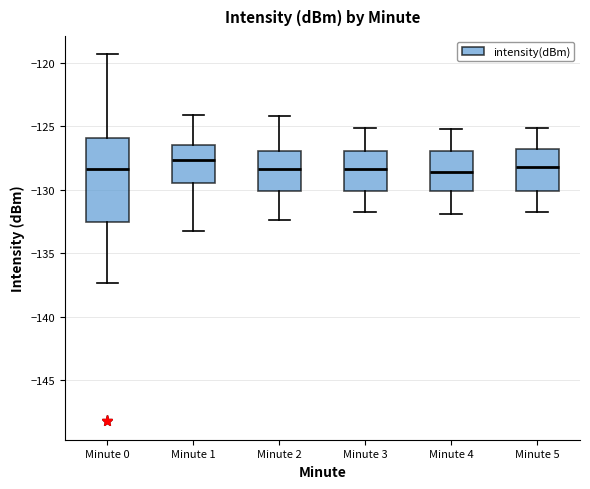

Where does the median line of the box for Minute 2 sit on the y-axis? The values are not printed on the chart, so give them approximately, as read against the axis.

-128.5